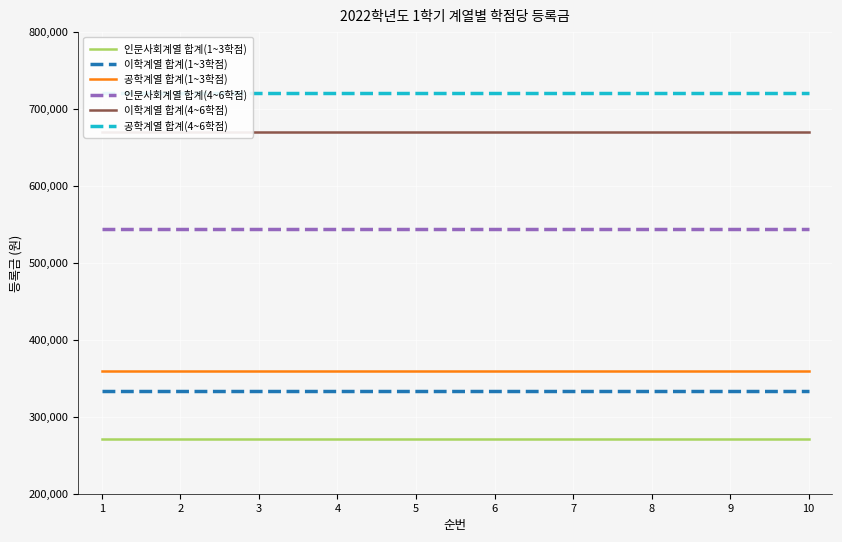

Does the chart display data point markers on the line(s)?

No